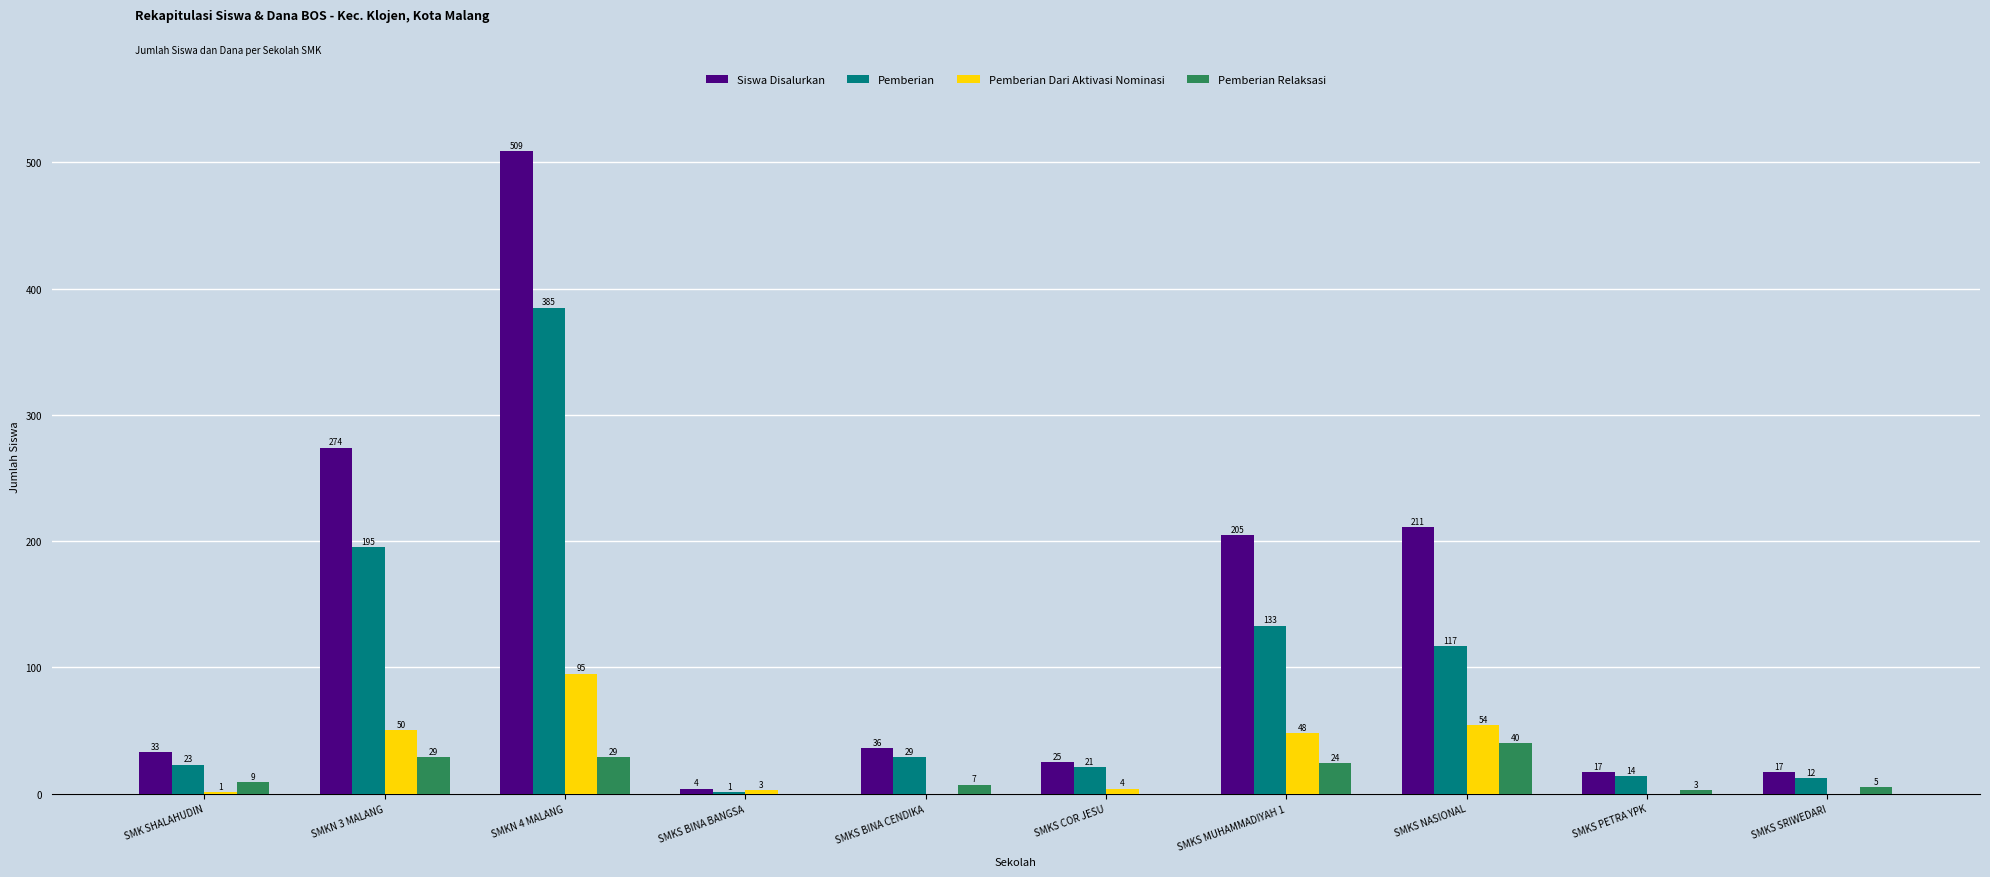

How many groups of bars are there?

10